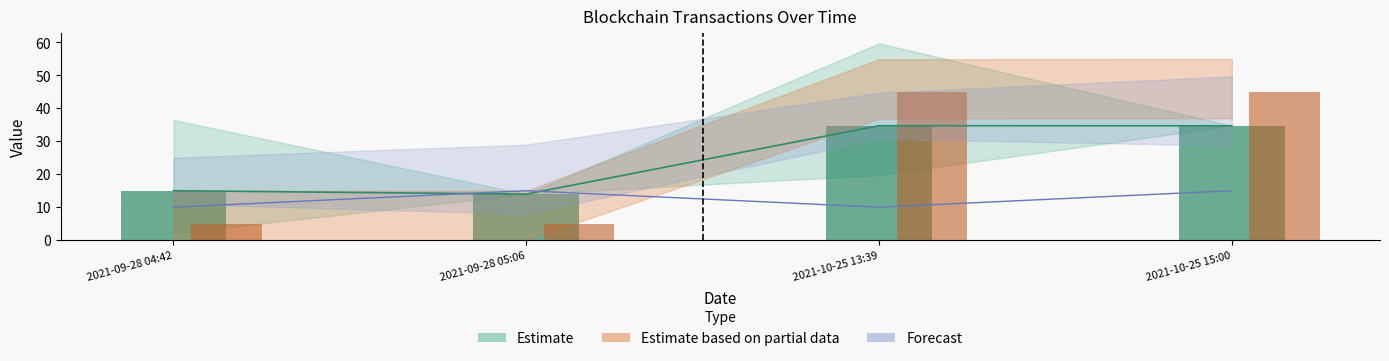

At how many categories does at least one series exceed 16?

2